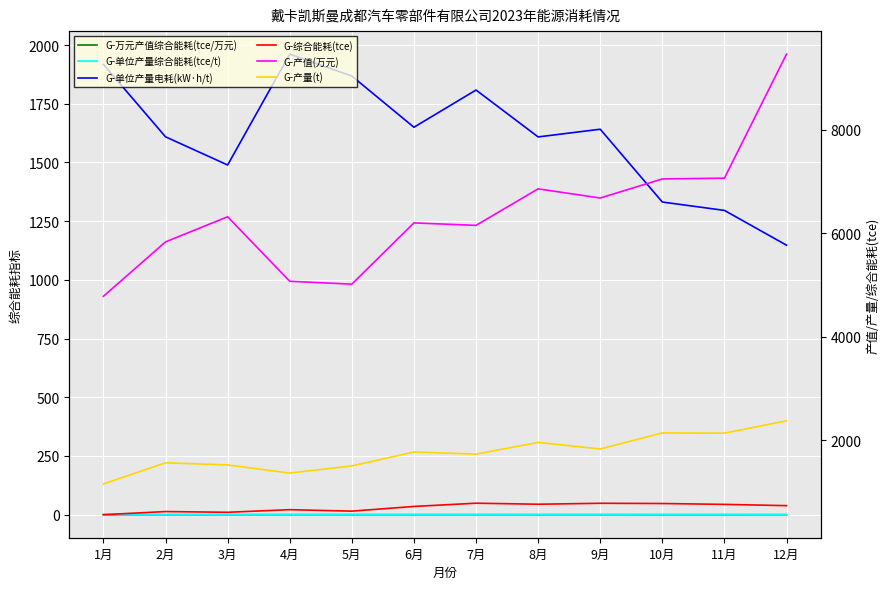

What is the label of the 9th point from the left?

9月